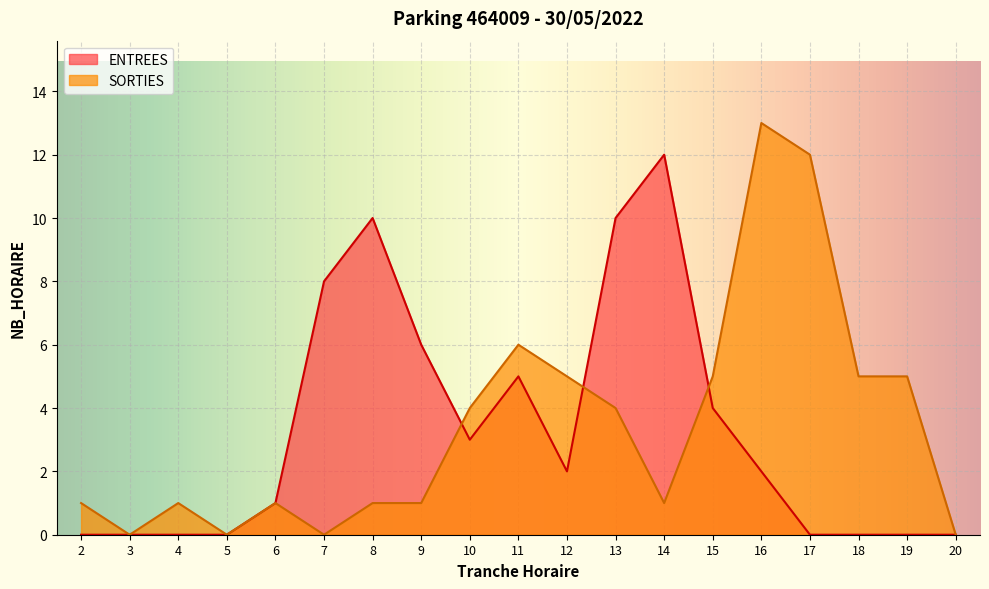

List the labels in order of SORTIES value, largest first.

16, 17, 11, 12, 15, 18, 19, 10, 13, 2, 4, 6, 8, 9, 14, 3, 5, 7, 20